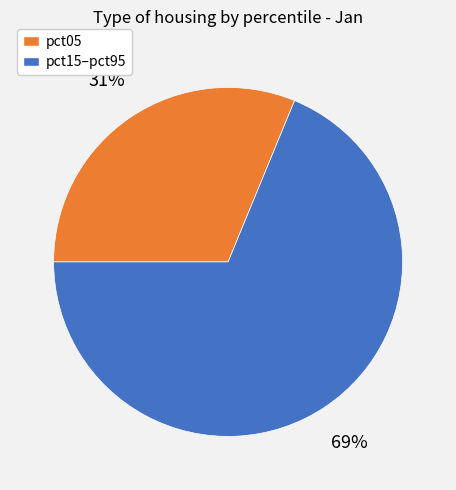

Is there any slice that represents more than half of the pie?

Yes